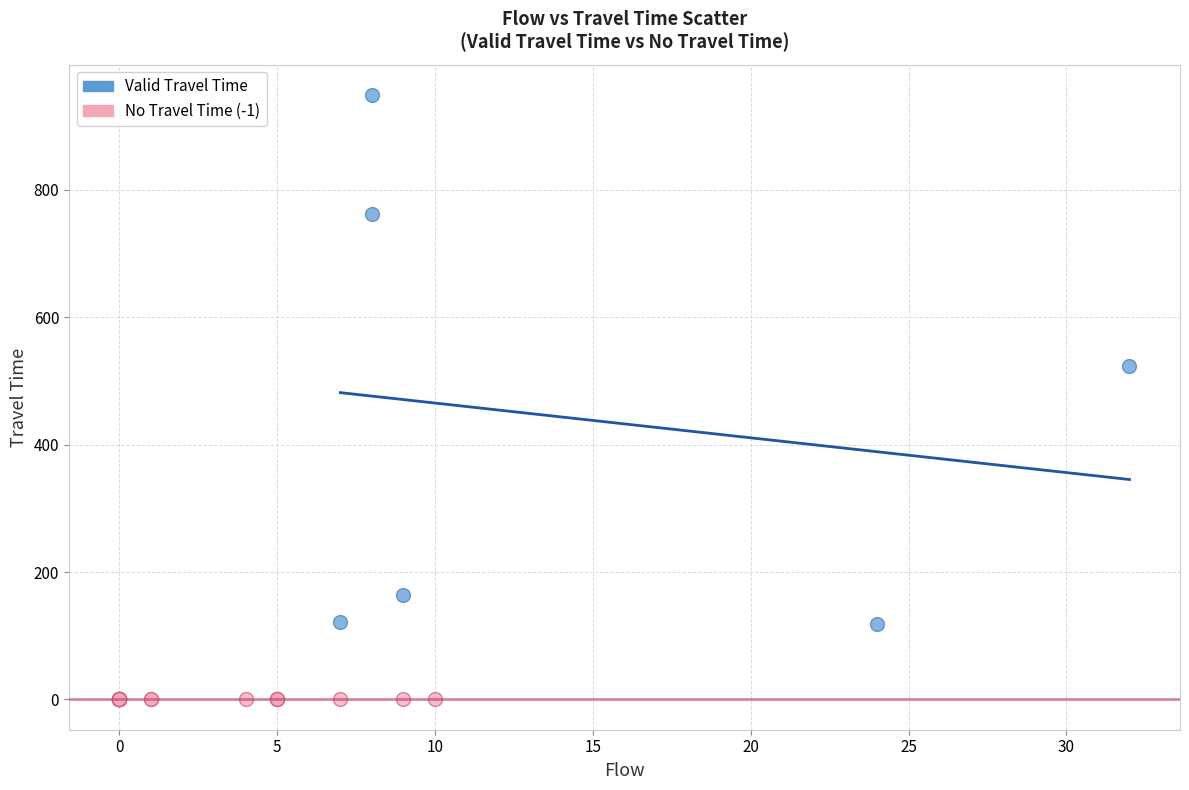

Which series contains the highest Y value?

Valid Travel Time